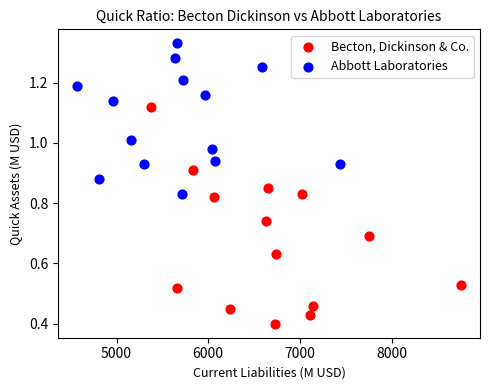

Which series reaches the minimum Y coordinate?

Becton, Dickinson & Co.